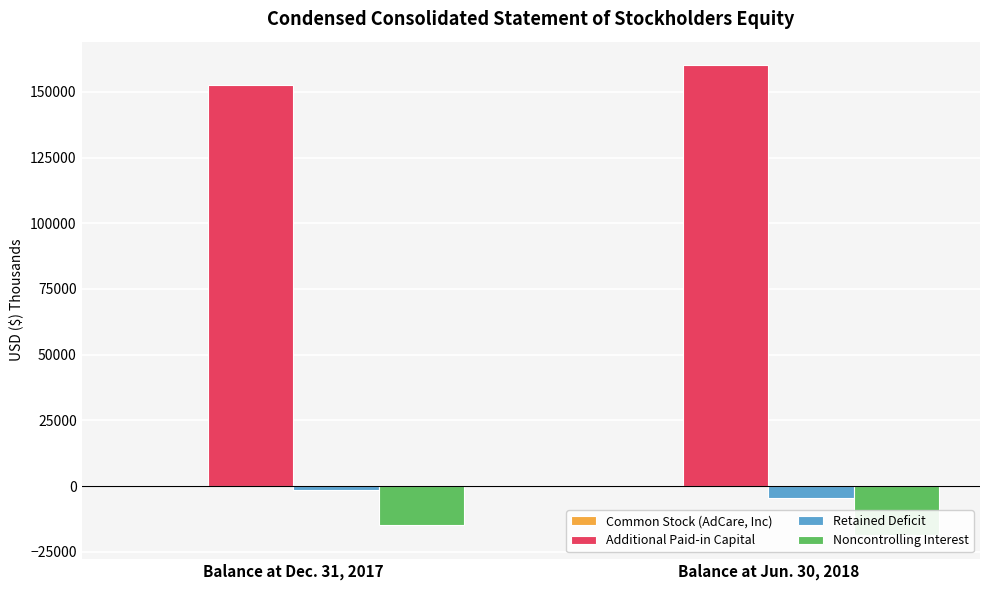

Reading right to left, list all the values displayed in this chart.

Common Stock (AdCare, Inc): Balance at Jun. 30, 2018=25	Balance at Dec. 31, 2017=24
Additional Paid-in Capital: Balance at Jun. 30, 2018=160156	Balance at Dec. 31, 2017=152430
Retained Deficit: Balance at Jun. 30, 2018=-4675	Balance at Dec. 31, 2017=-1460
Noncontrolling Interest: Balance at Jun. 30, 2018=-18709	Balance at Dec. 31, 2017=-14826